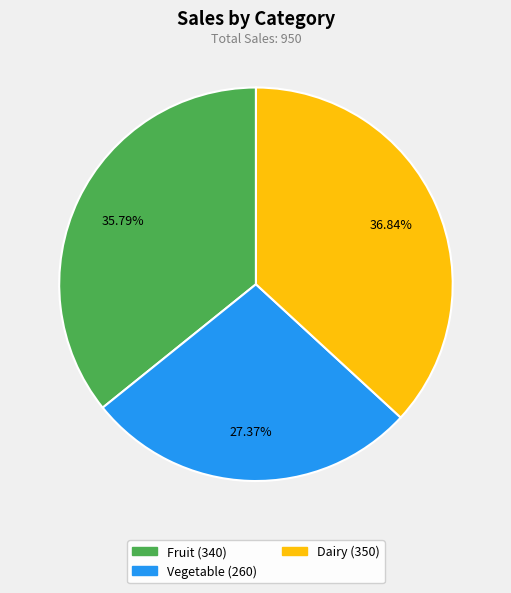

Rank the categories by value from highest to lowest.

Dairy, Fruit, Vegetable